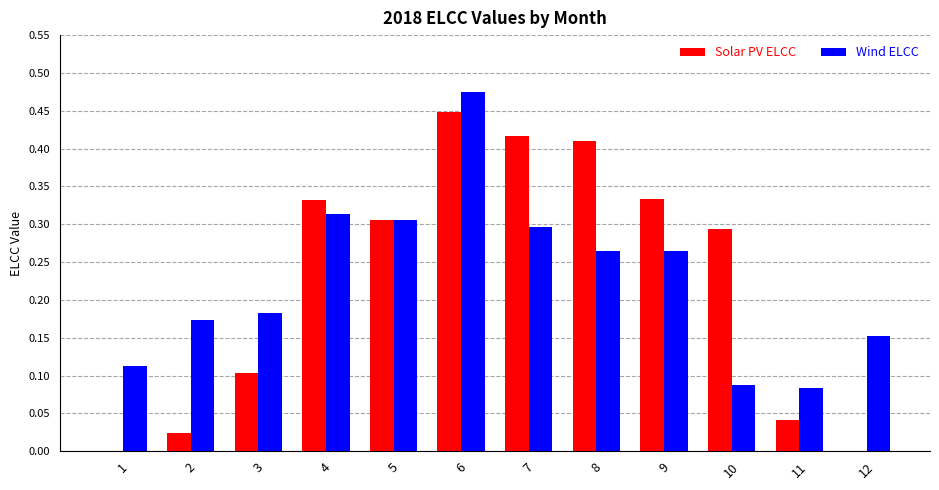

Which series changed the most between 1 and 8?

Solar PV ELCC